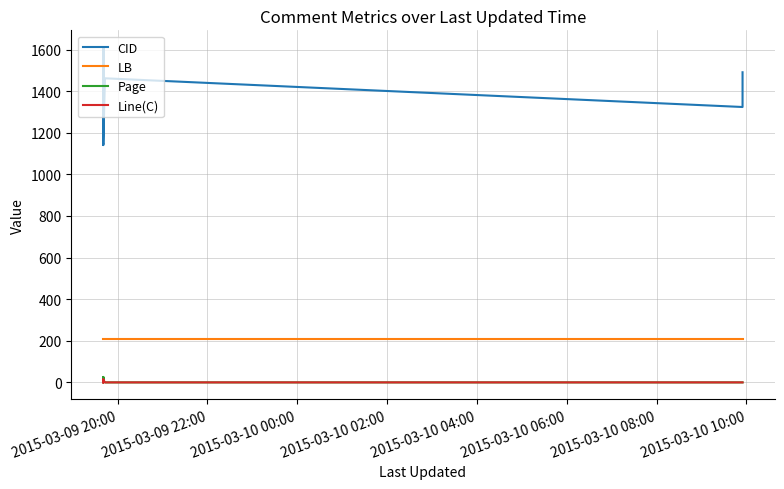

How many series are shown in this chart?

4